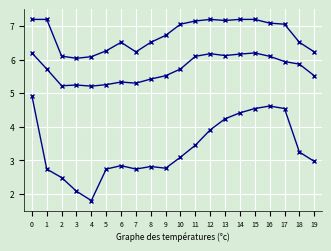

How many data points does each series have?

20